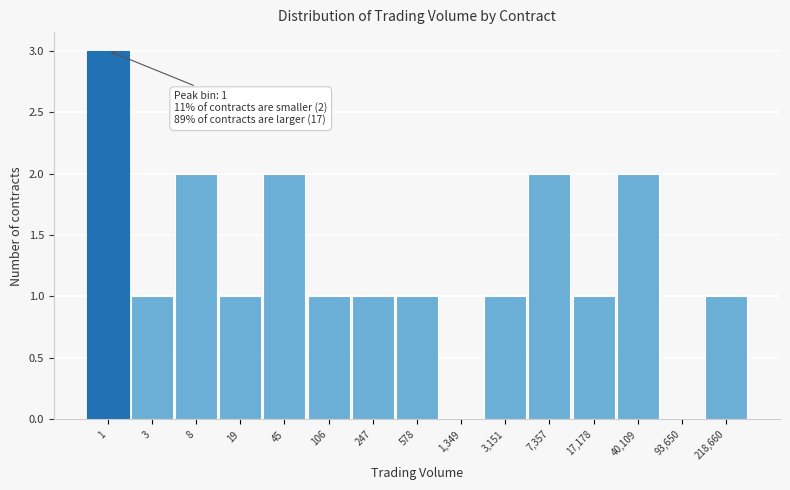

Reading left to right, list all the values displayed in this chart.

1=3	3=1	8=2	19=1	45=2	106=1	247=1	578=1	1,349=0	3,151=1	7,357=2	17,178=1	40,109=2	93,650=0	218,660=1